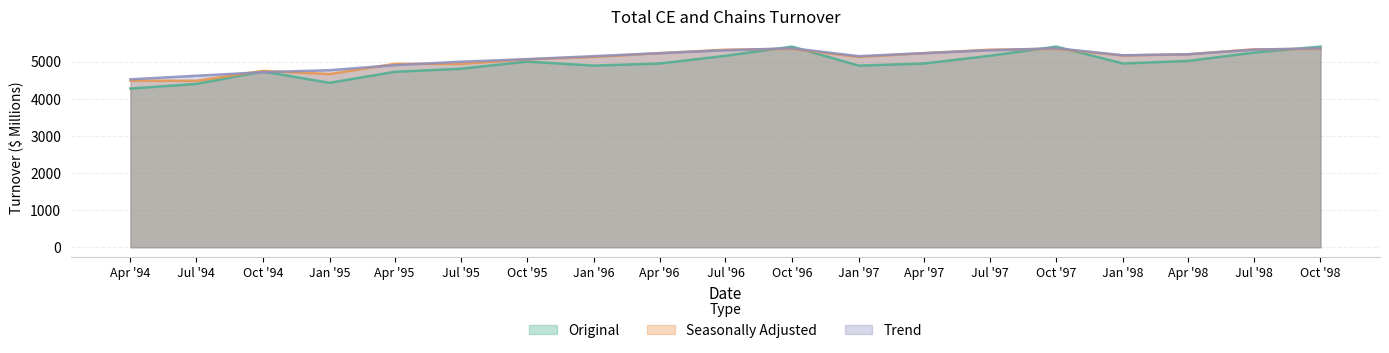

At how many categories does at least one series exceed 5138?

12